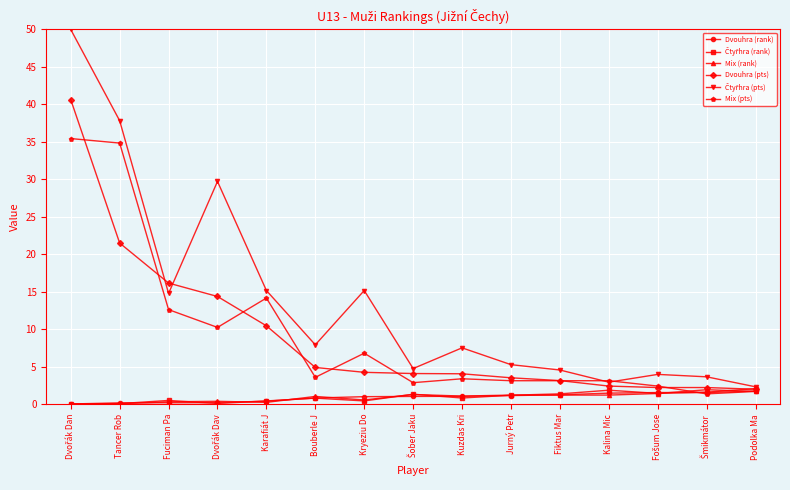

What is the total value across all series at Fiktus Mar?

14.6